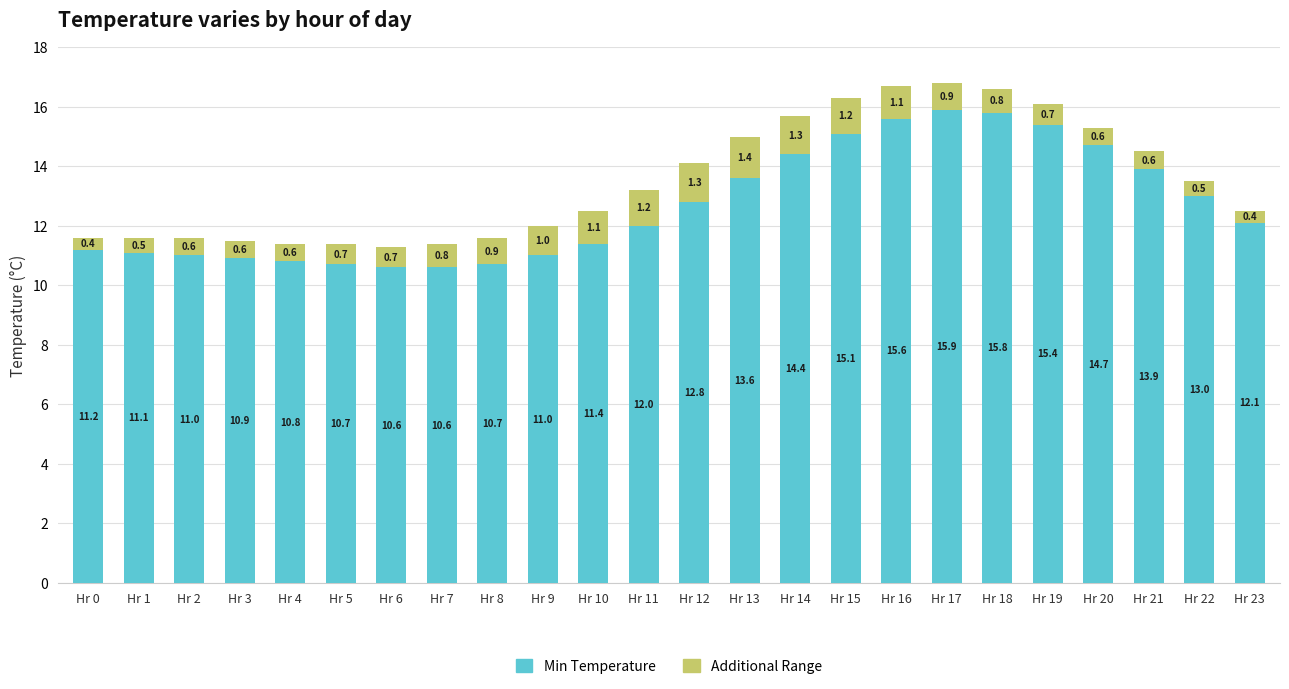

The value of Min Temperature at Hr 2 is 15.4. True or false?

False